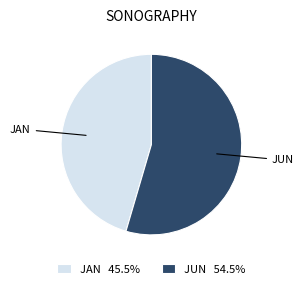

Between JAN and JUN, which is larger?

JUN